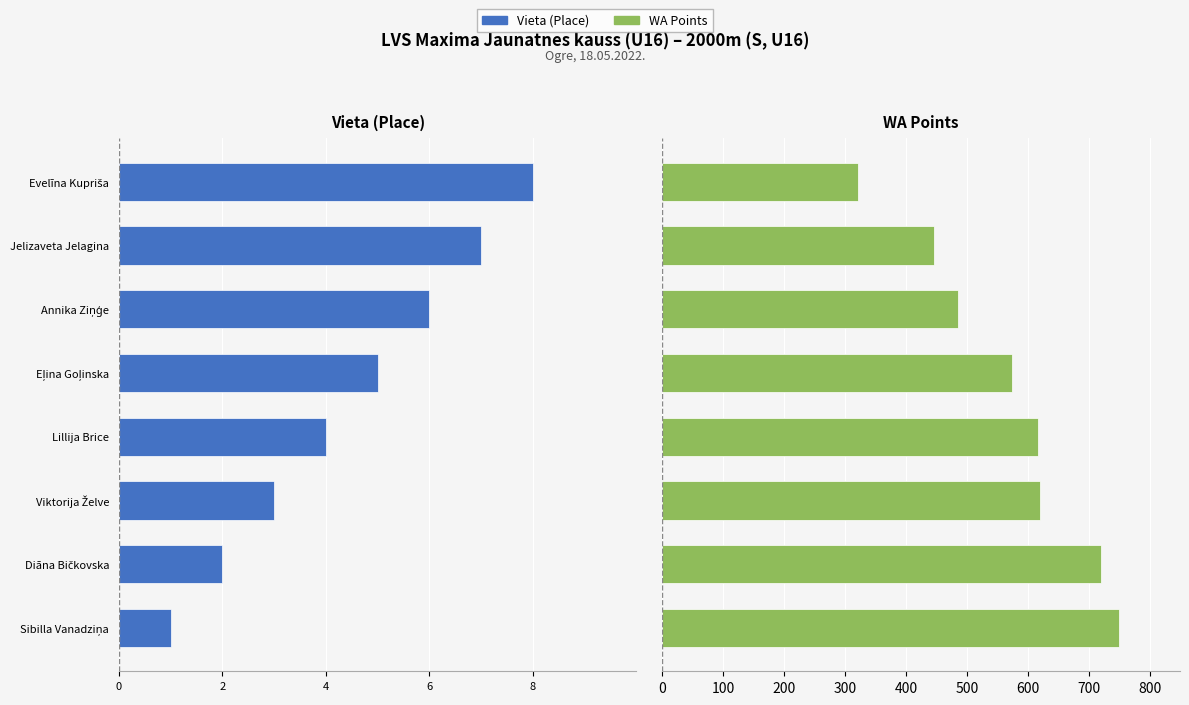

True or false: WA Points has a value of 329 at Lillija Brice.

False